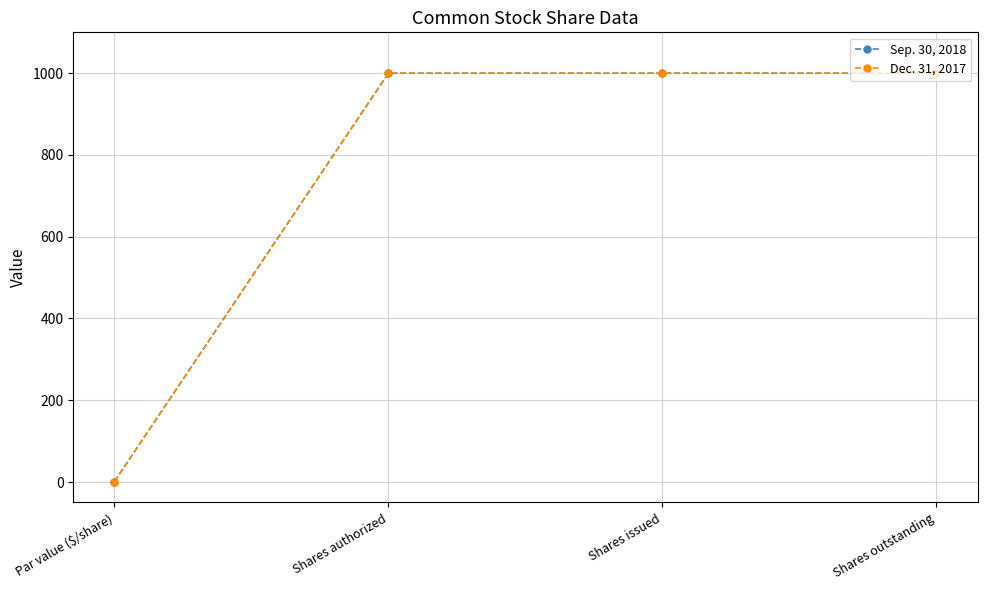

True or false: Dec. 31, 2017 has a value of 1000 at Shares issued.

True